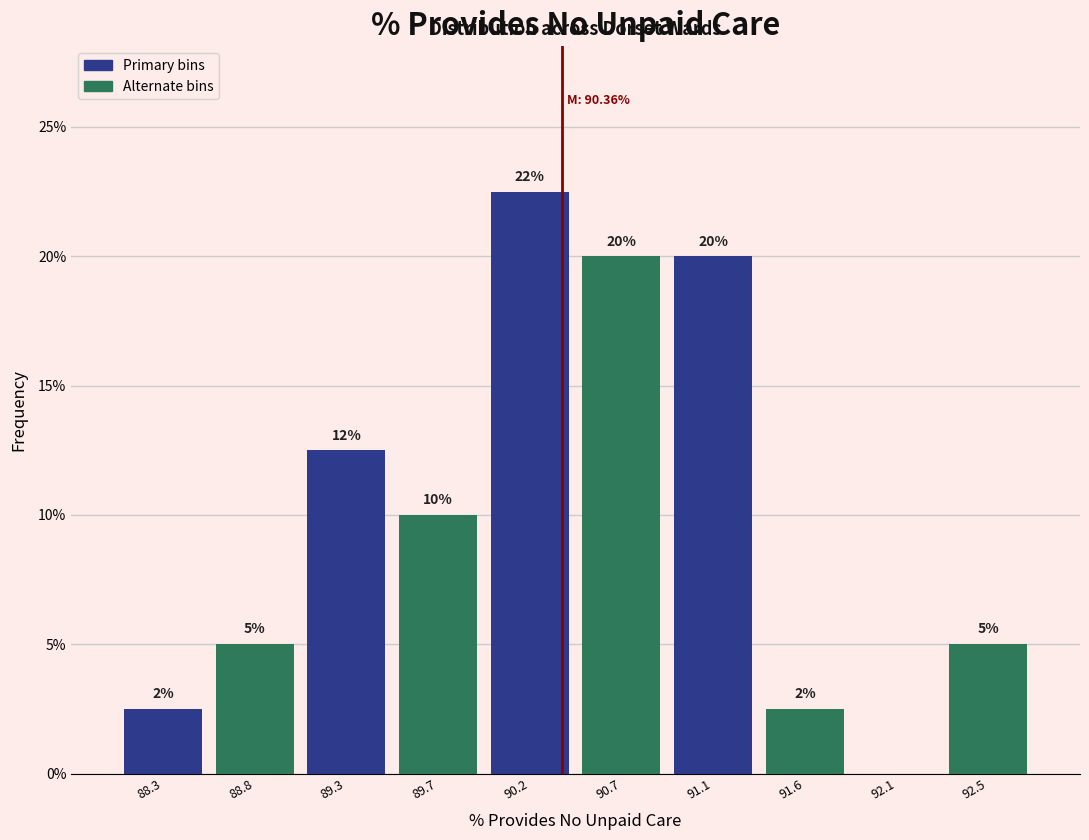

Which range on the x-axis has the tallest bar?

89.95 to 90.45